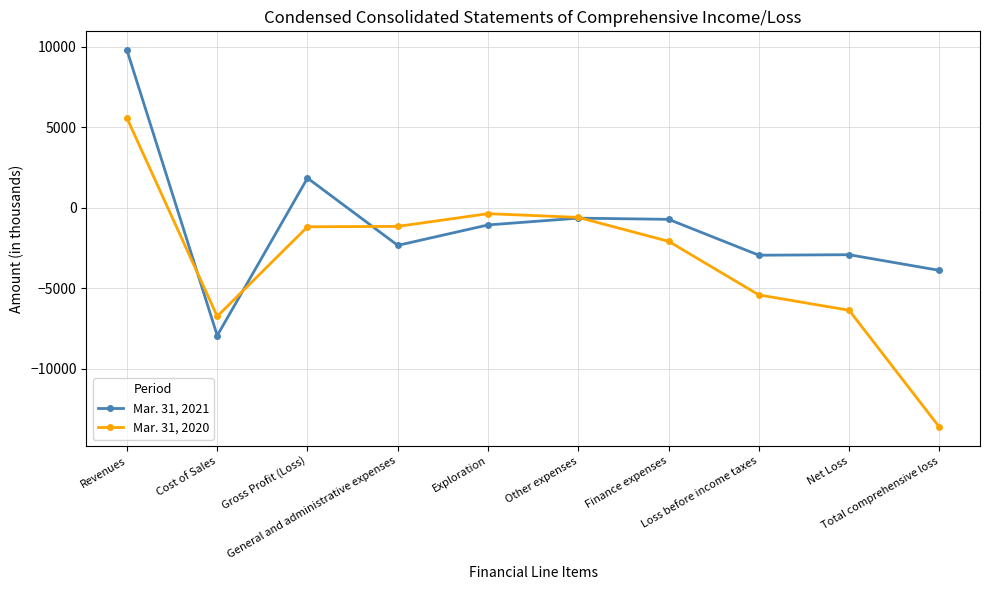

What is the total value across all series at Other expenses?

-1256